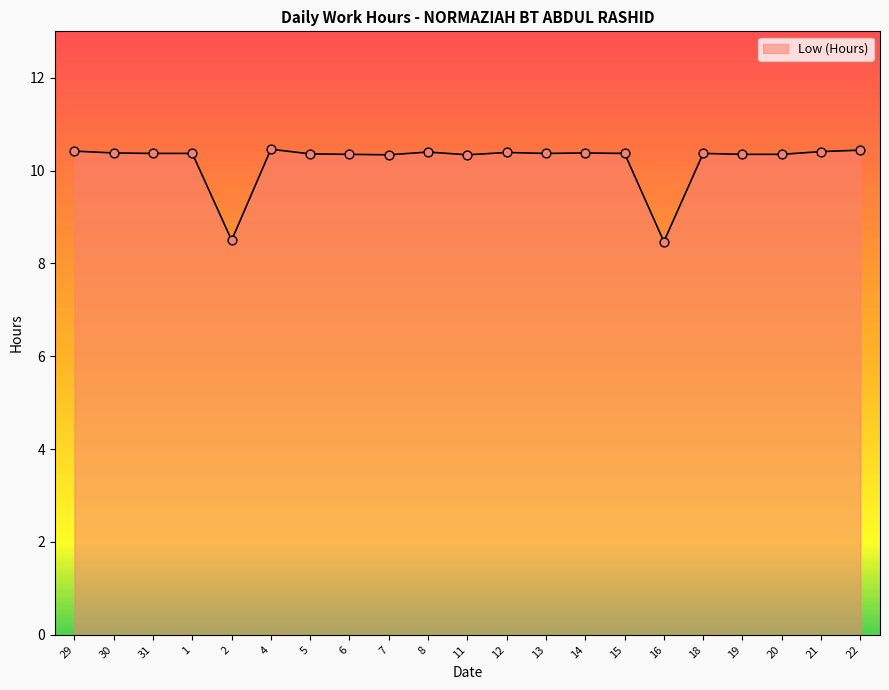

Between 6 and 16, which is larger?

6